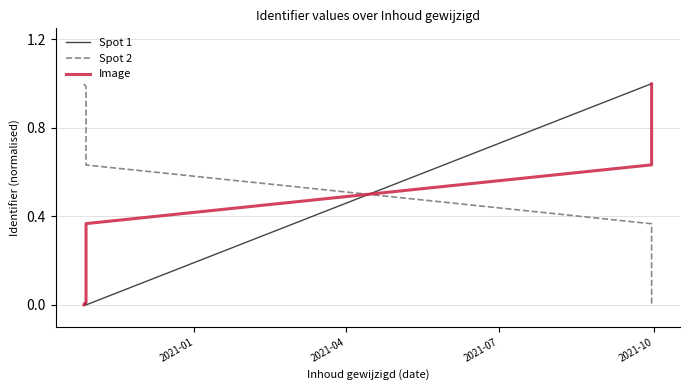

Rank the series by their maximum value, from lowest to highest.

Image, Spot 2, Spot 1